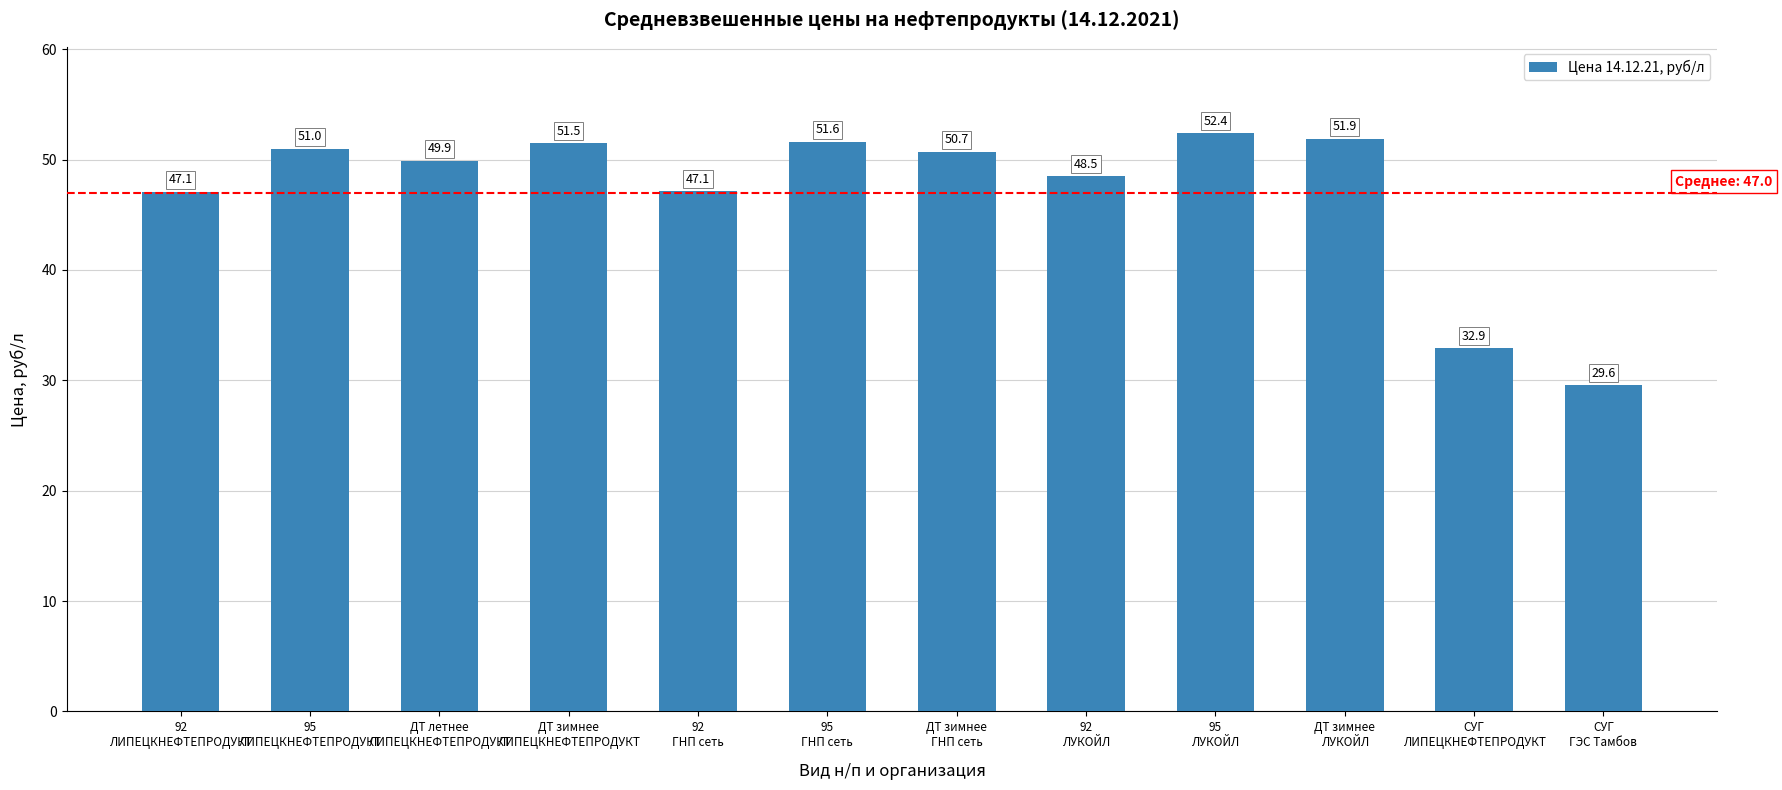

Which label corresponds to the smallest value in the chart?

СУГ
ГЭС Тамбов